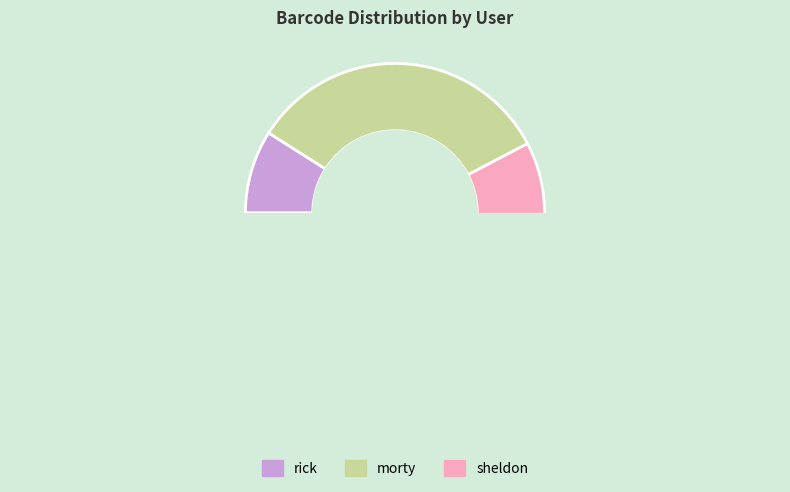

True or false: rick accounts for 1% of the total.

False